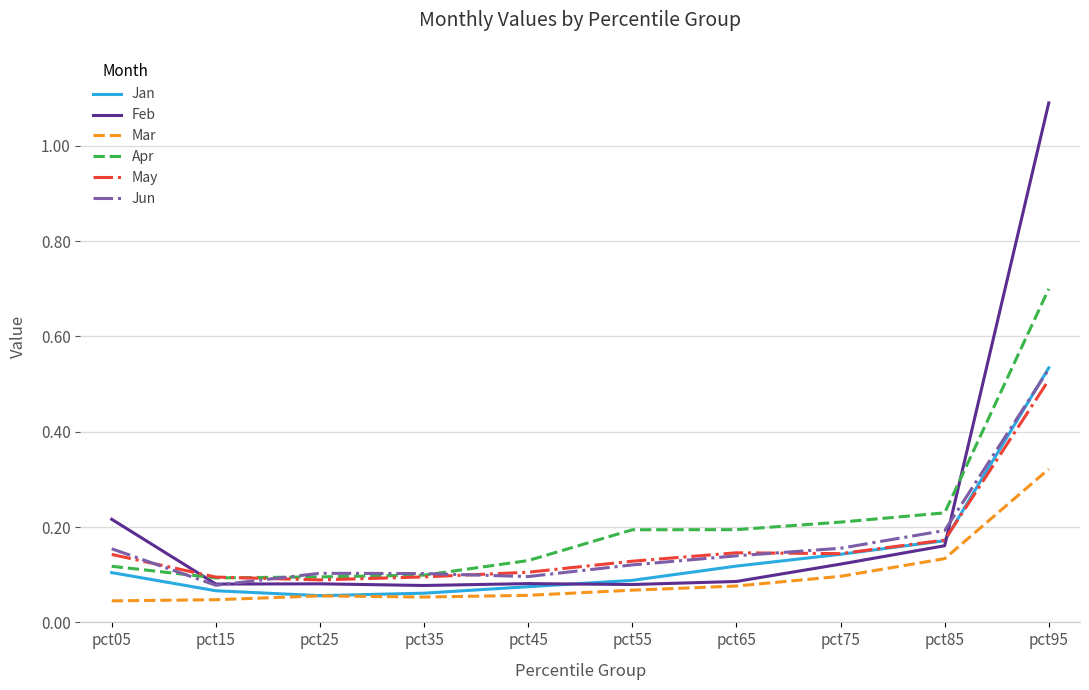

At how many categories does at least one series exceed 0?

10